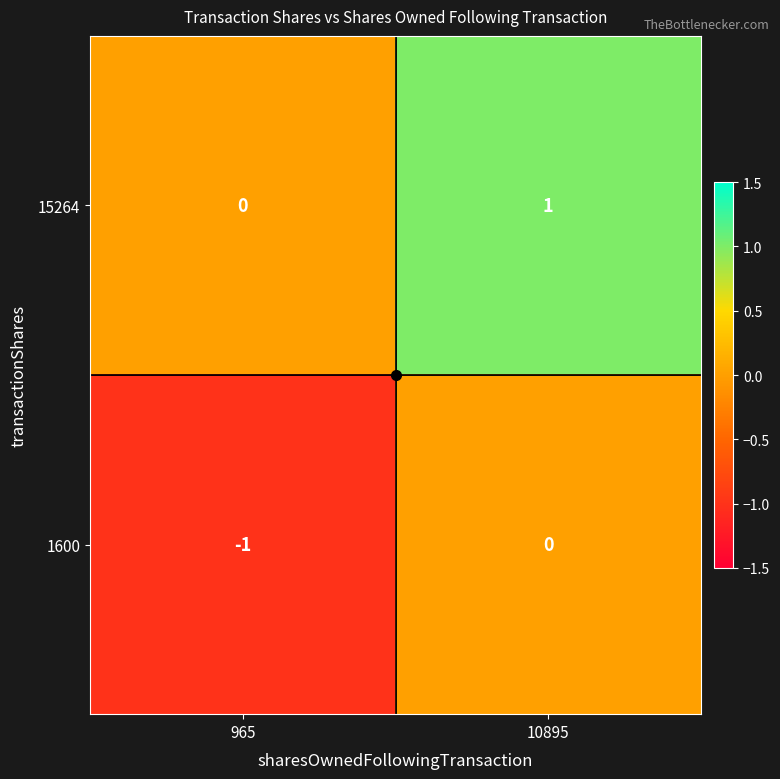

Which category has the lowest value across all series?

965